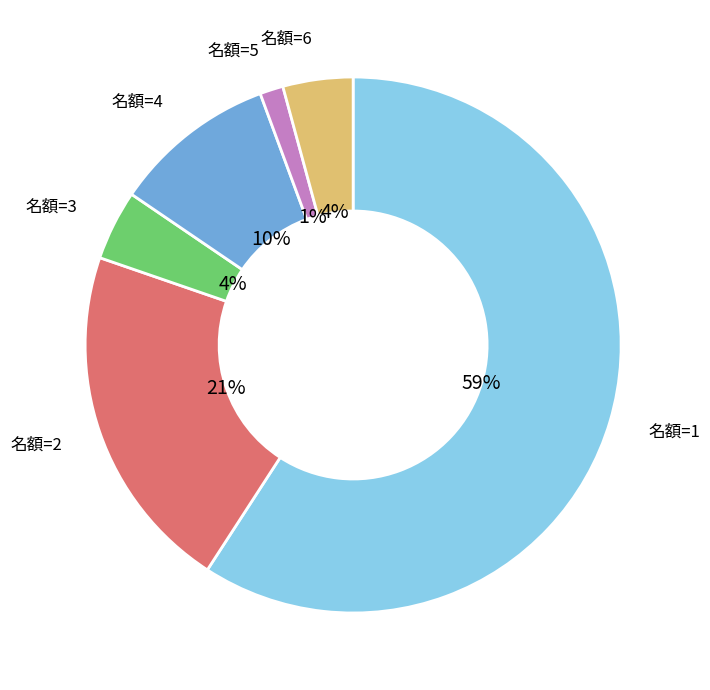

To the nearest percent, what percentage of the pie is 名額=5?

1%